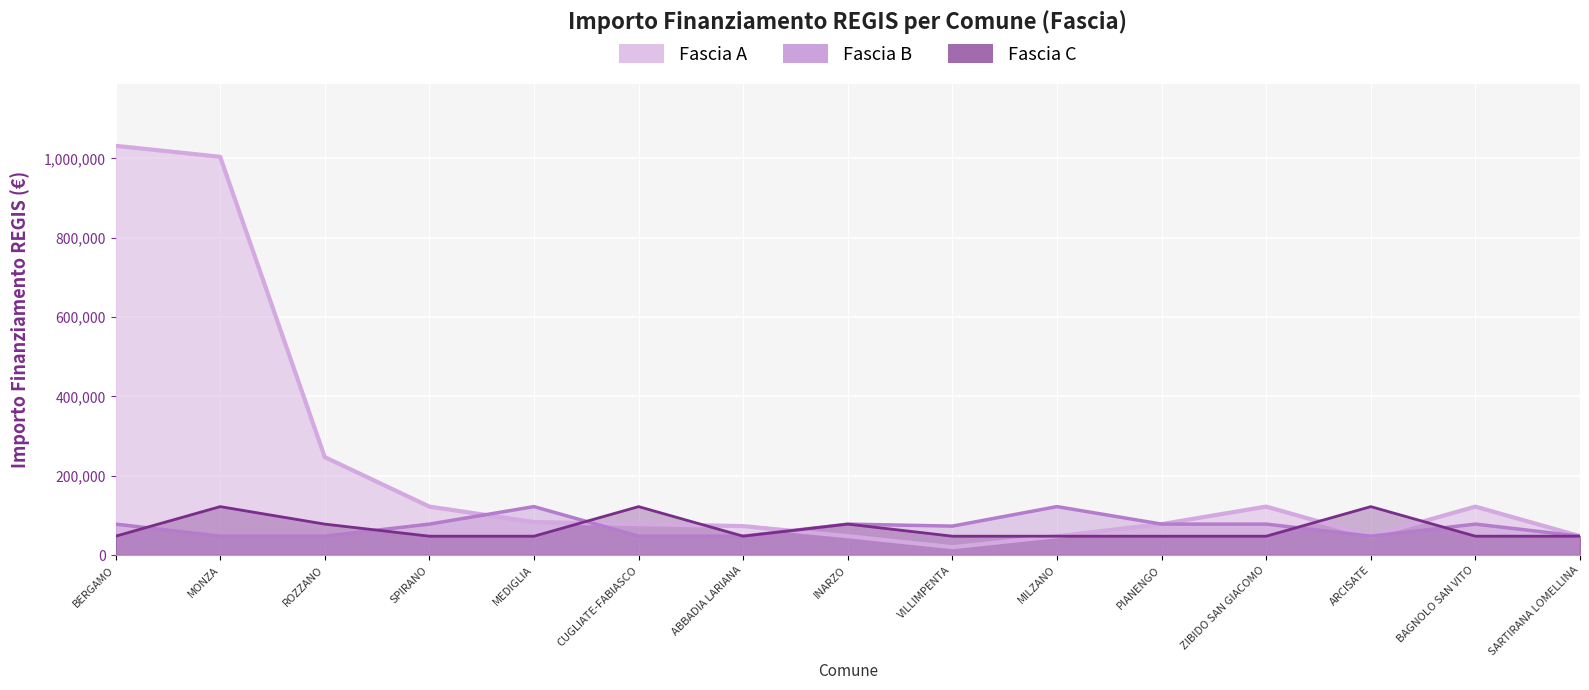

What is the value of the Fascia B point at the 15th from the left?

47427